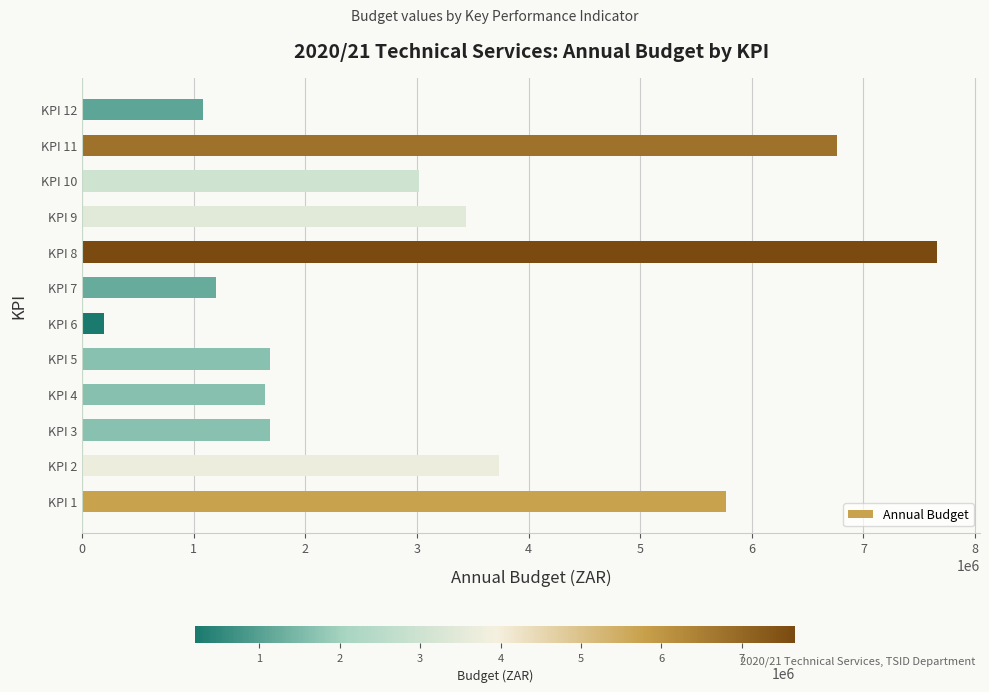

What is the ratio of the value at KPI 10 to the value at KPI 1?

0.5